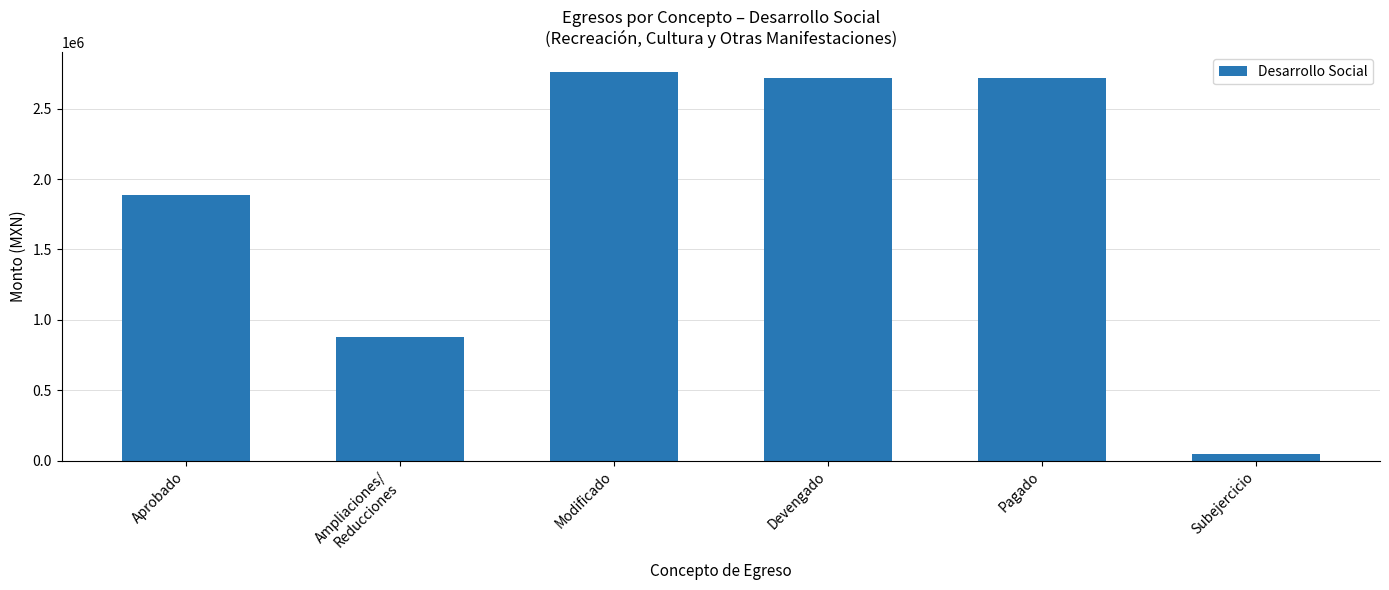

True or false: the data shows 1255292.0 at Pagado.

False